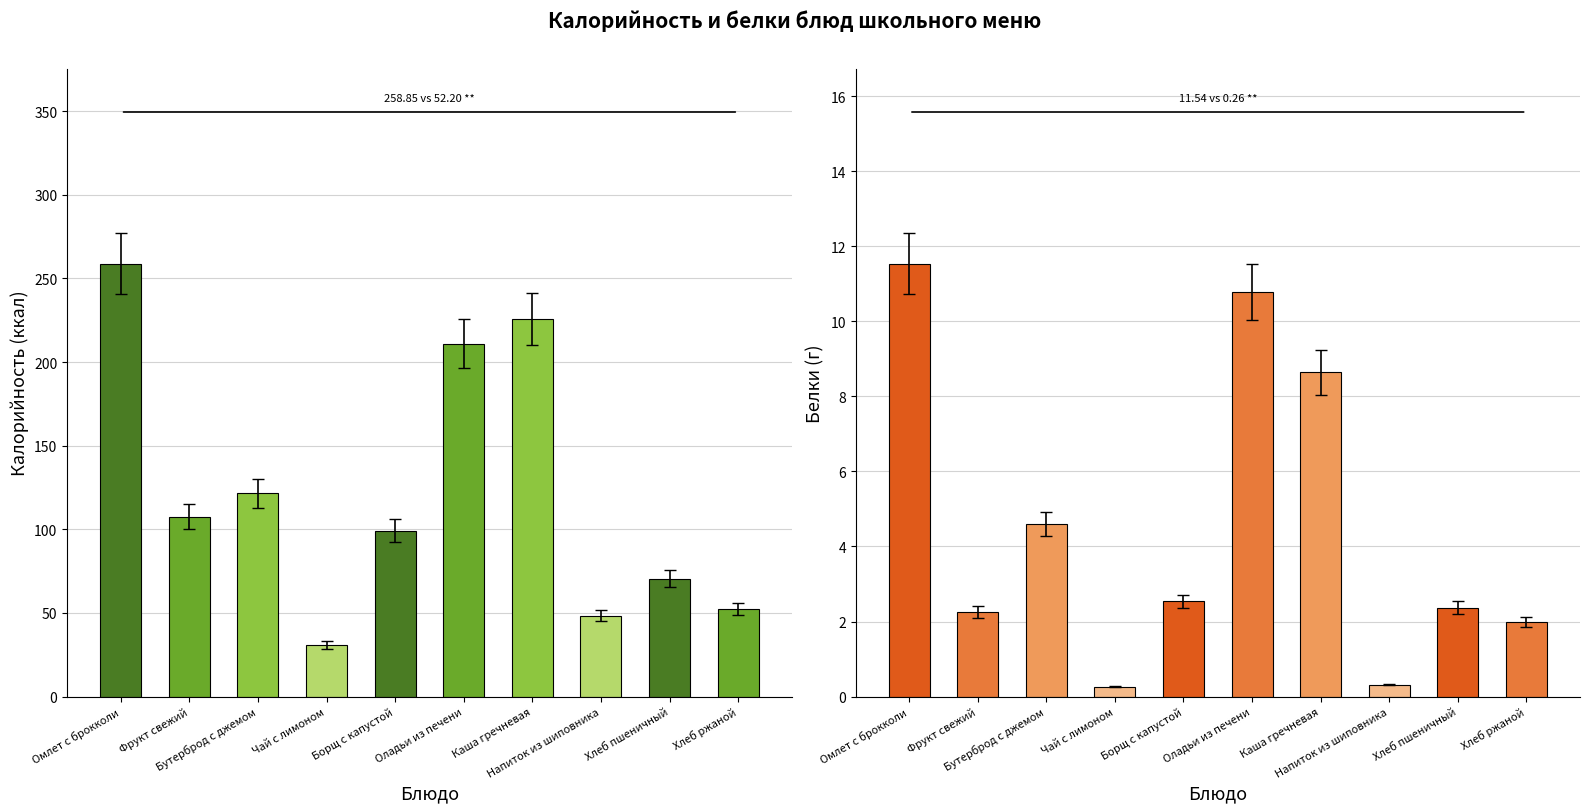

How many data points in Белки are above 2?

7